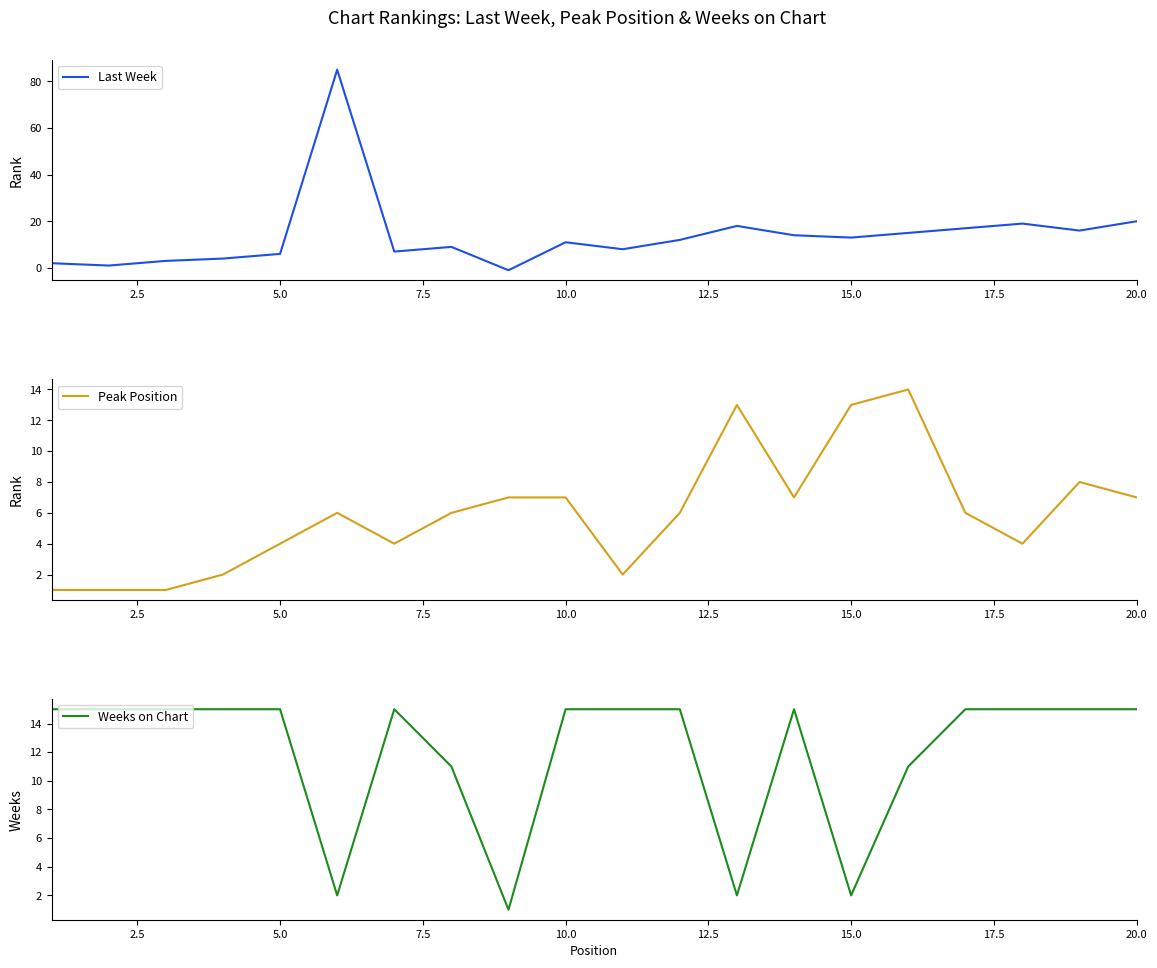

At how many categories does at least one series exceed 5?

20